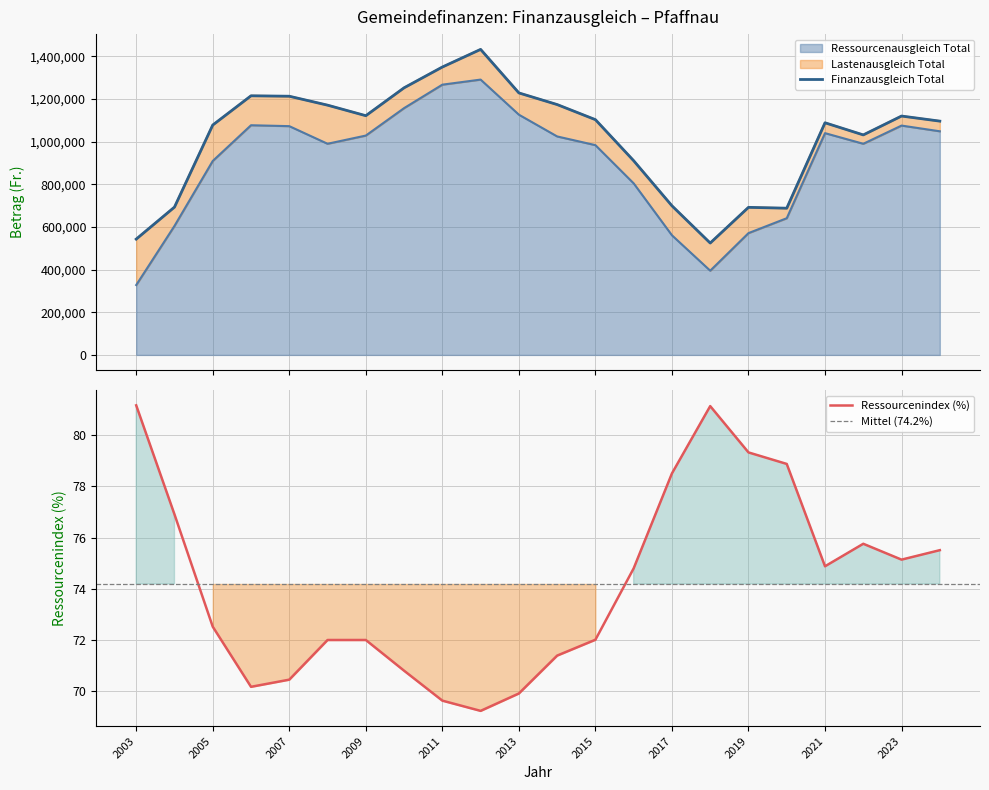

What is the lowest value of the Ressourcenindex series?

69.2